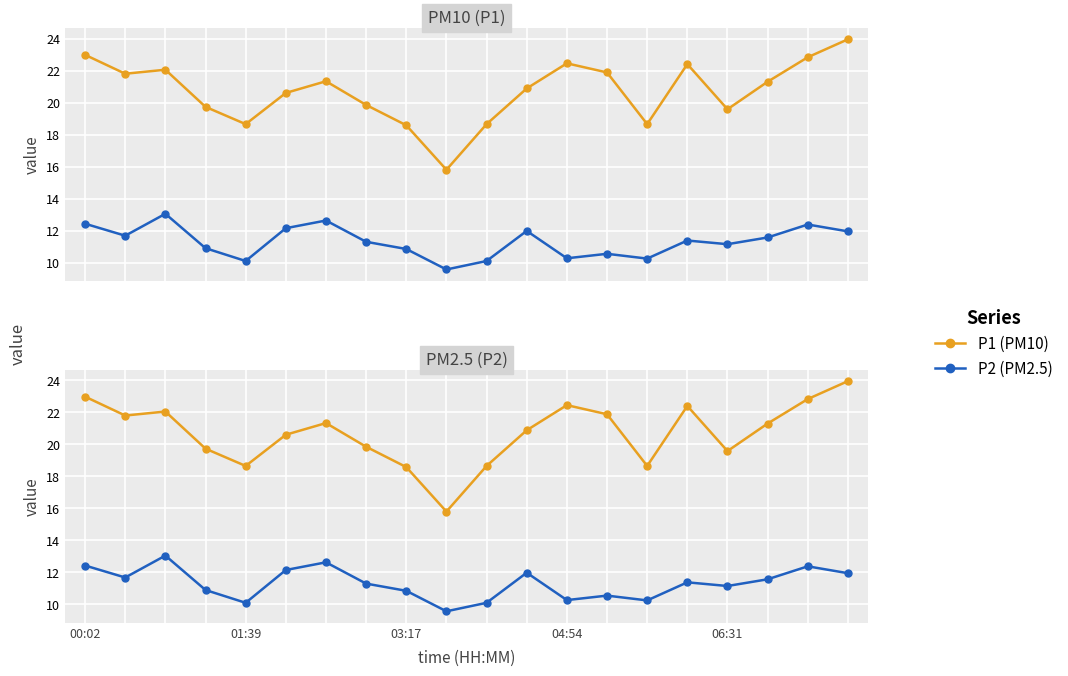

Count the number of categories in the chart.

20